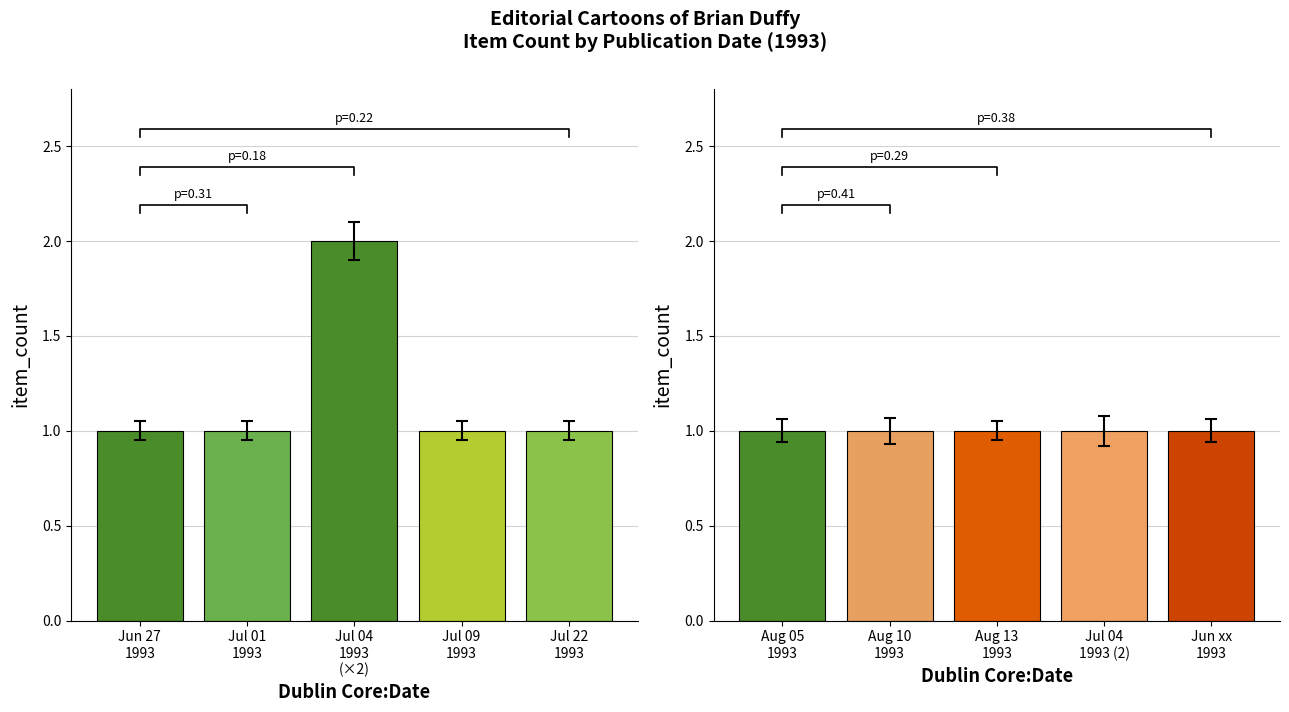

What is the label of the 5th bar from the left?

Jul 22
1993